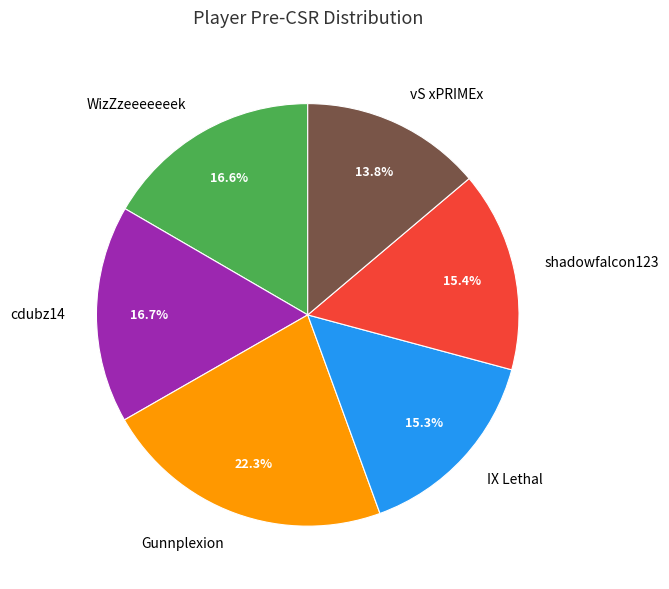

True or false: shadowfalcon123 accounts for 15% of the total.

True